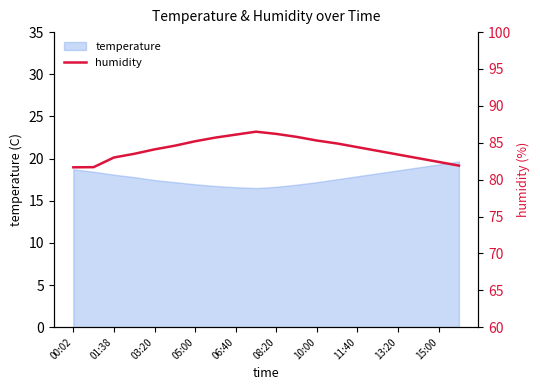

The value of temperature at 06:40 is 16.6. True or false?

True